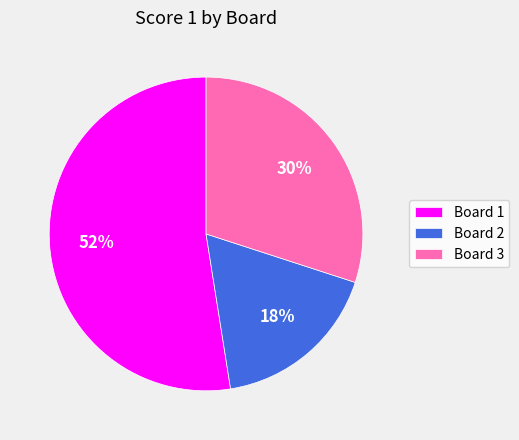

To the nearest percent, what percentage of the pie is Board 2?

18%